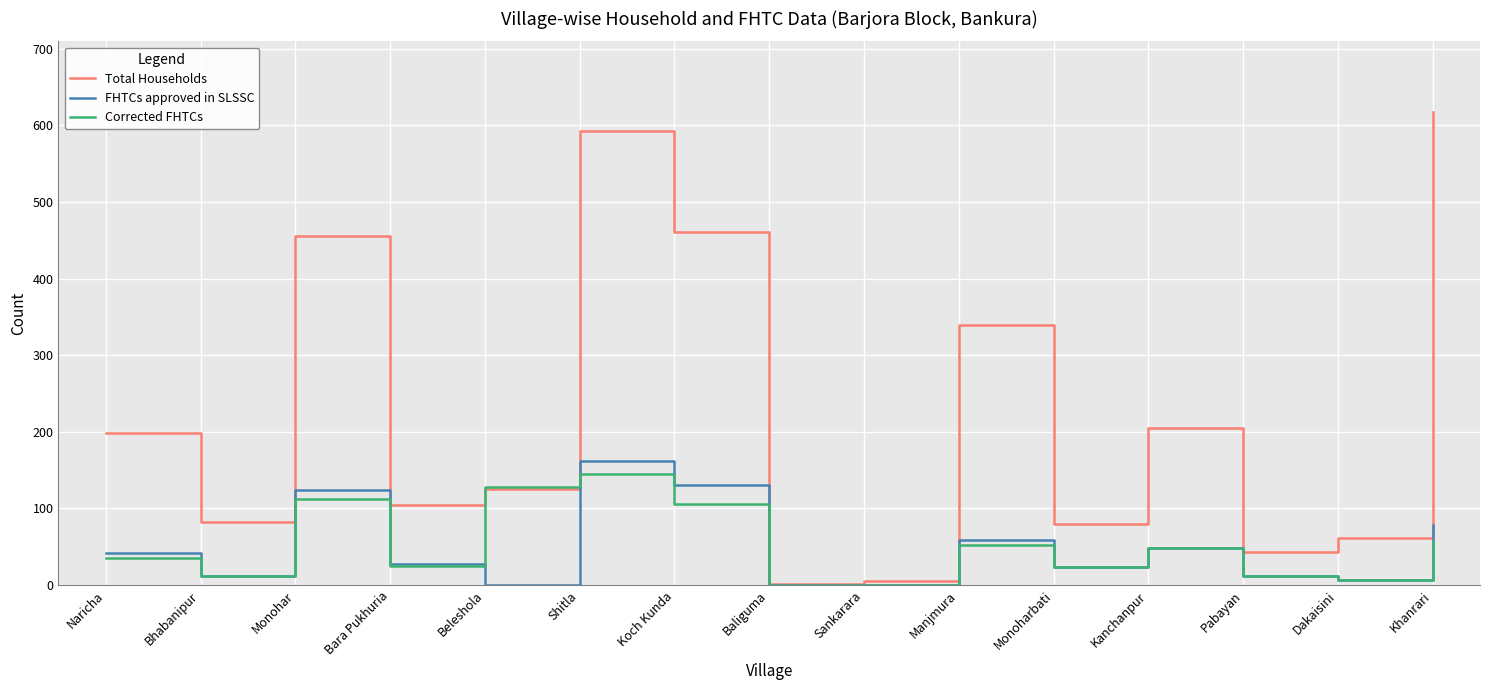

What position from the right is Naricha?

15